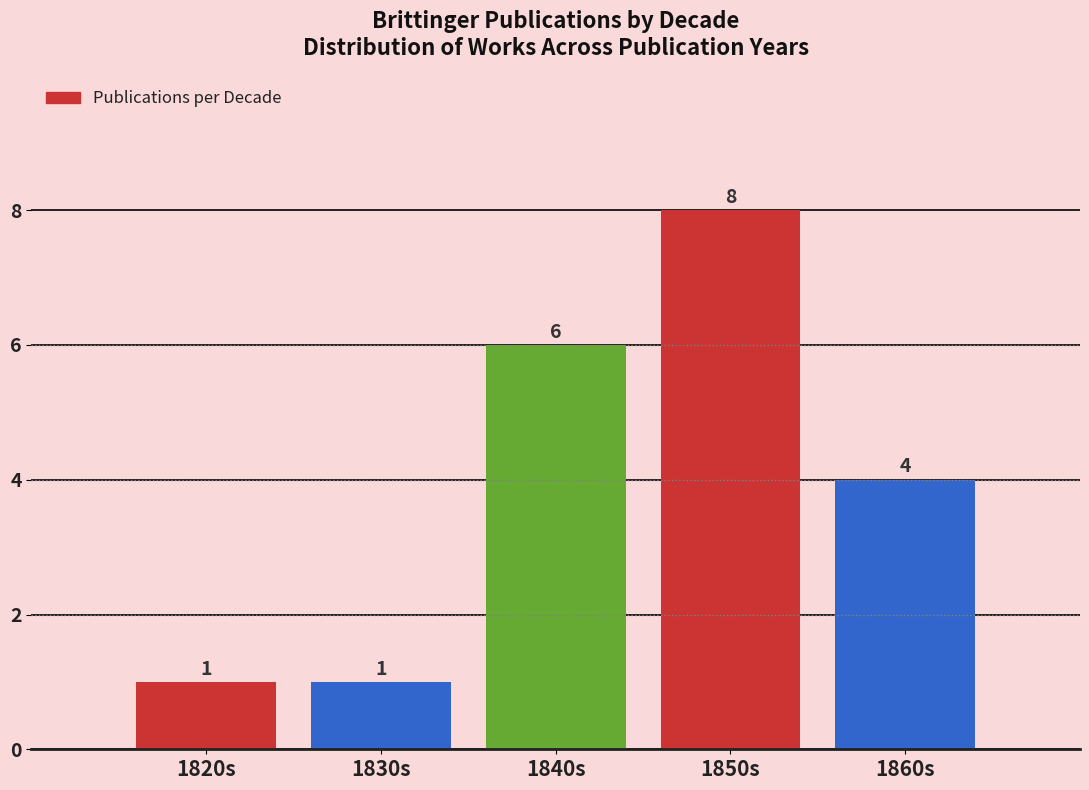

Reading right to left, list all the values displayed in this chart.

1860s=4	1850s=8	1840s=6	1830s=1	1820s=1